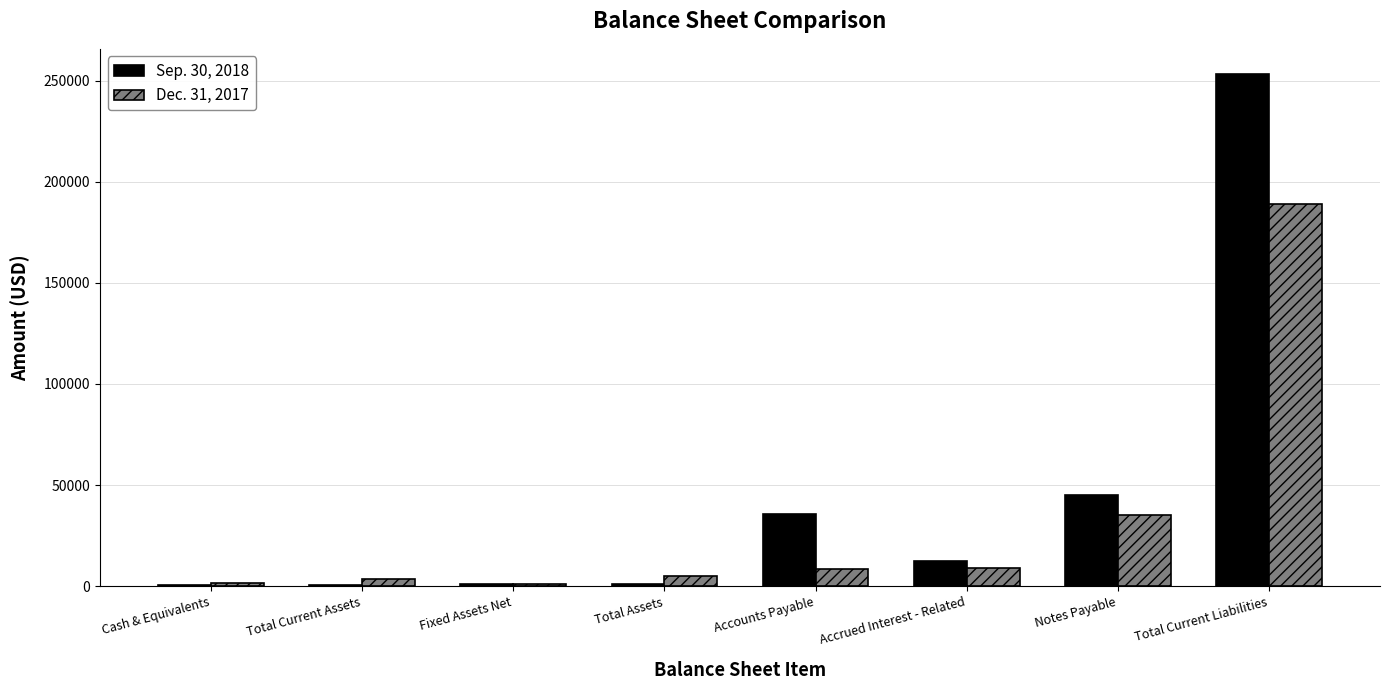

Which series has the largest range (max minus min)?

Sep. 30, 2018